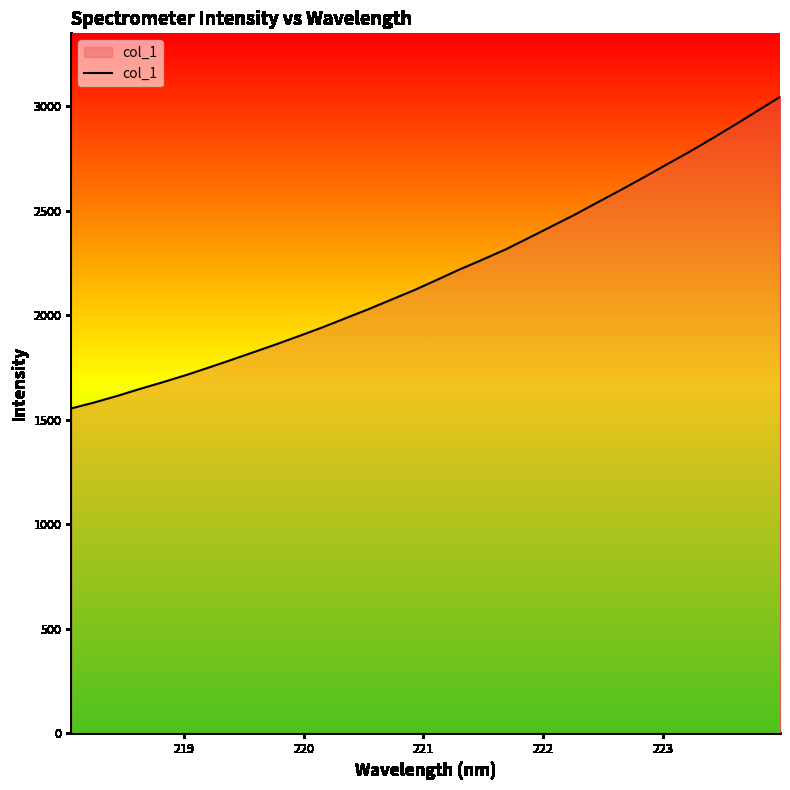

What is the difference between the maximum and minimum values?

1490.9